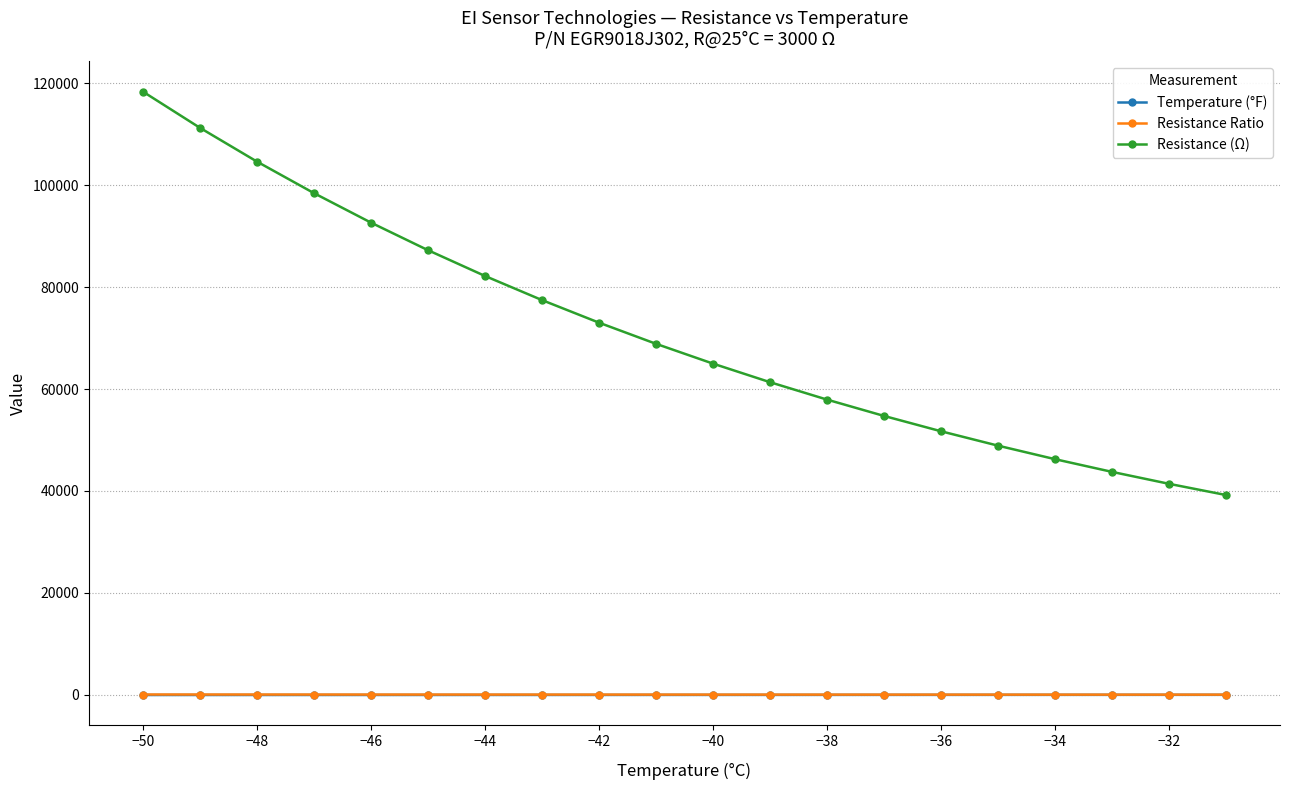

Which series has the largest range (max minus min)?

Resistance (Ω)